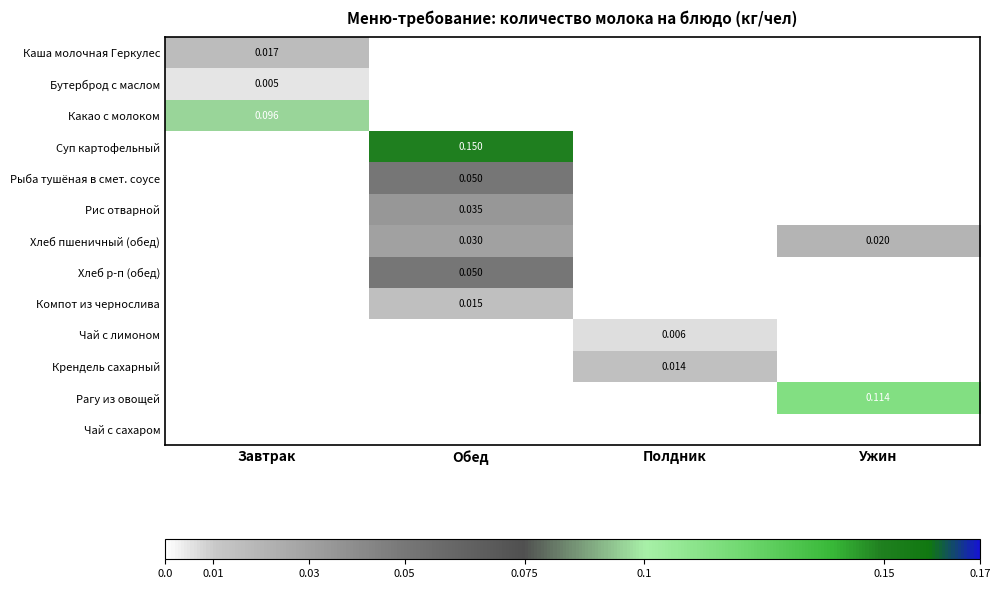

Which series has the largest total across all categories?

Суп картофельный